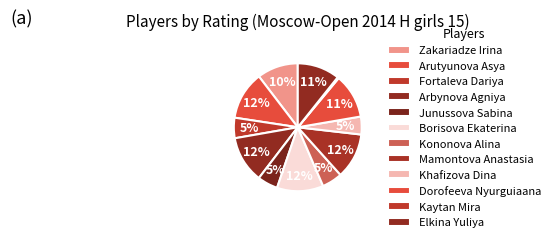

To the nearest percent, what is the combined percentage of Mamontova Anastasia and Arutyunova Asya?

24%